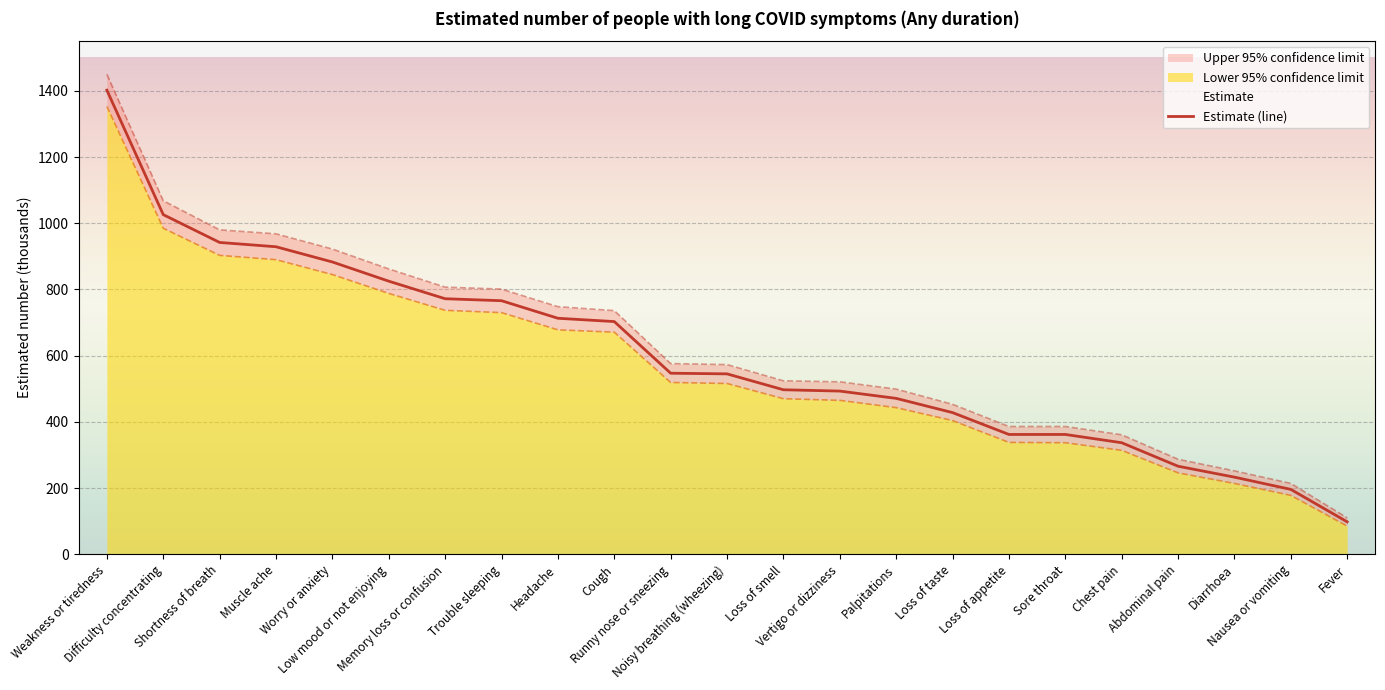

The value at Abdominal pain is 266. True or false?

True